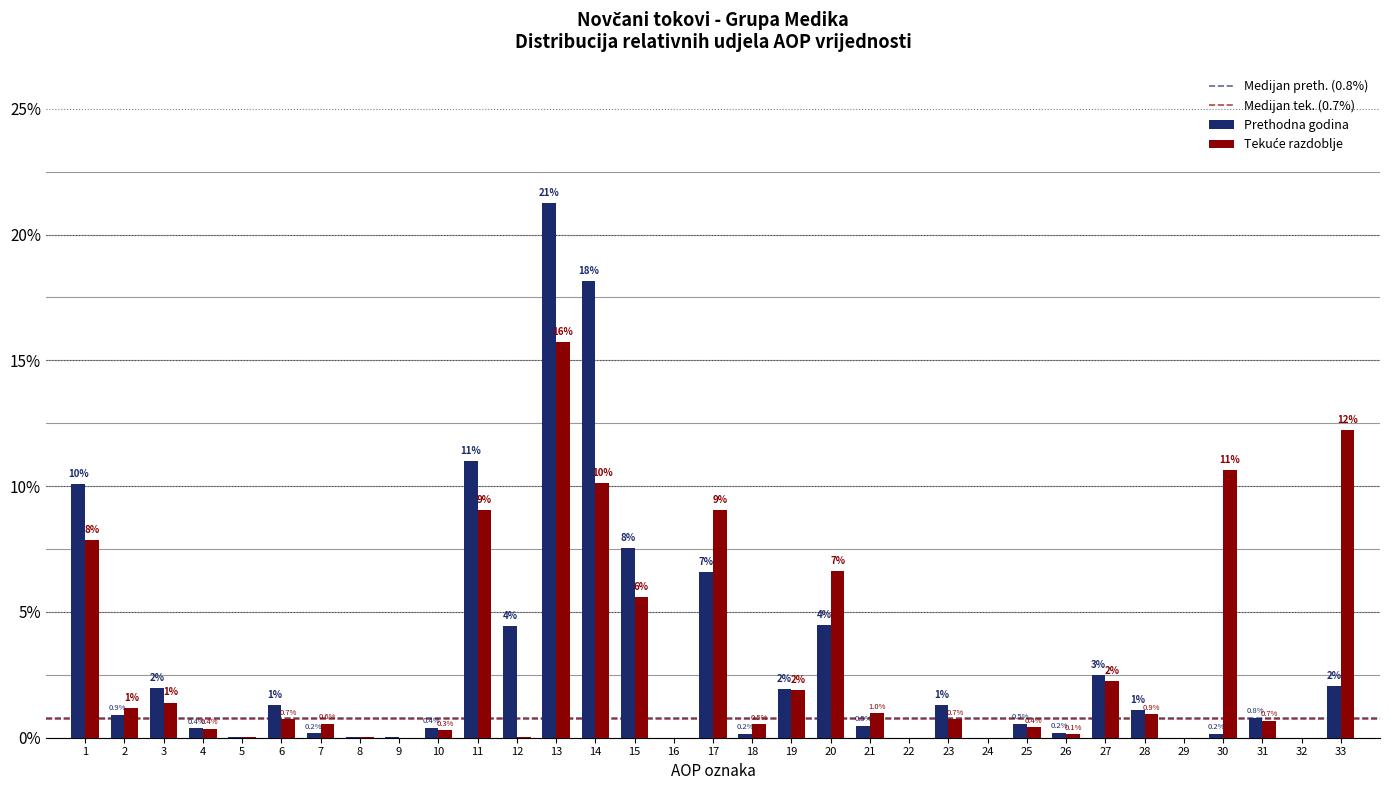

Between 16 and 28, which series saw the biggest shift?

Prethodna godina